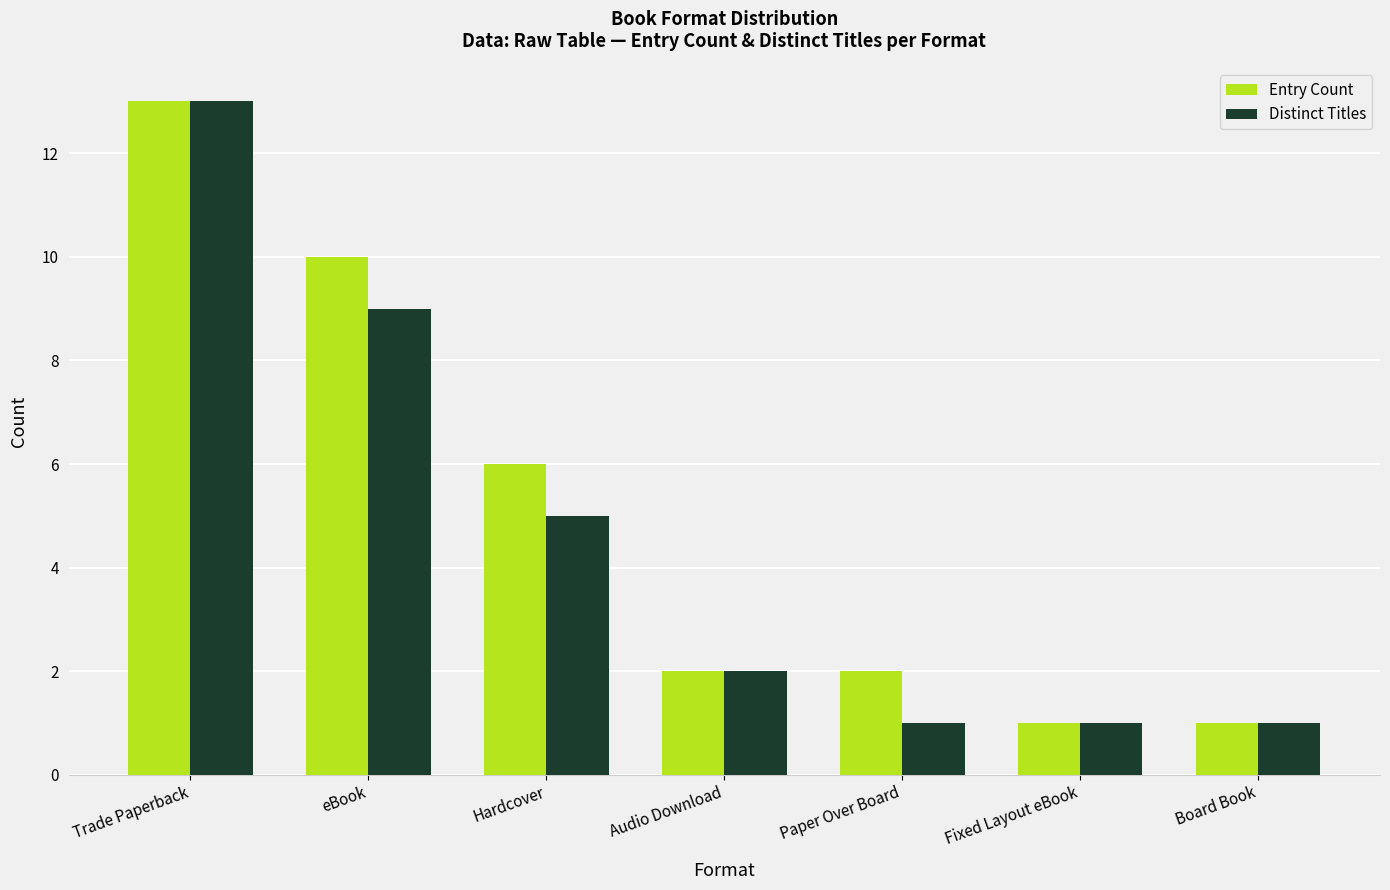

At which label is Entry Count closest to 7?

Hardcover